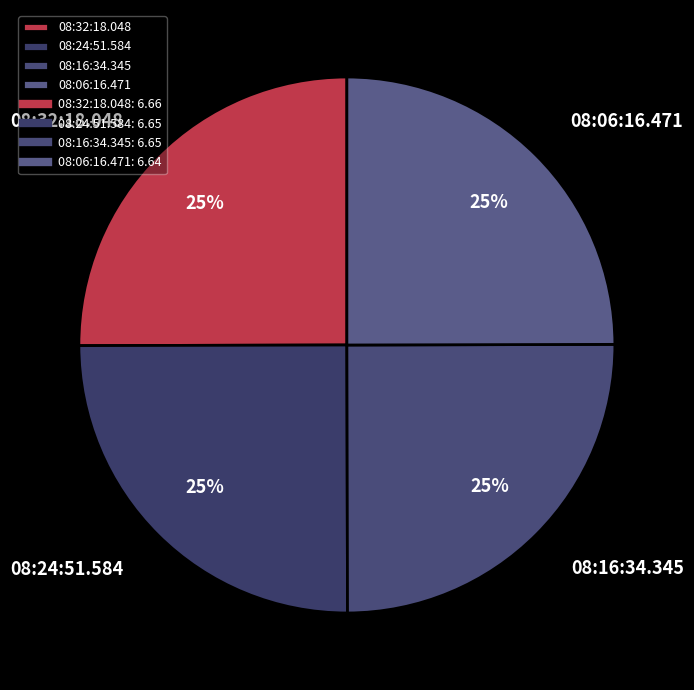

To the nearest percent, what is the average slice percentage?

25%